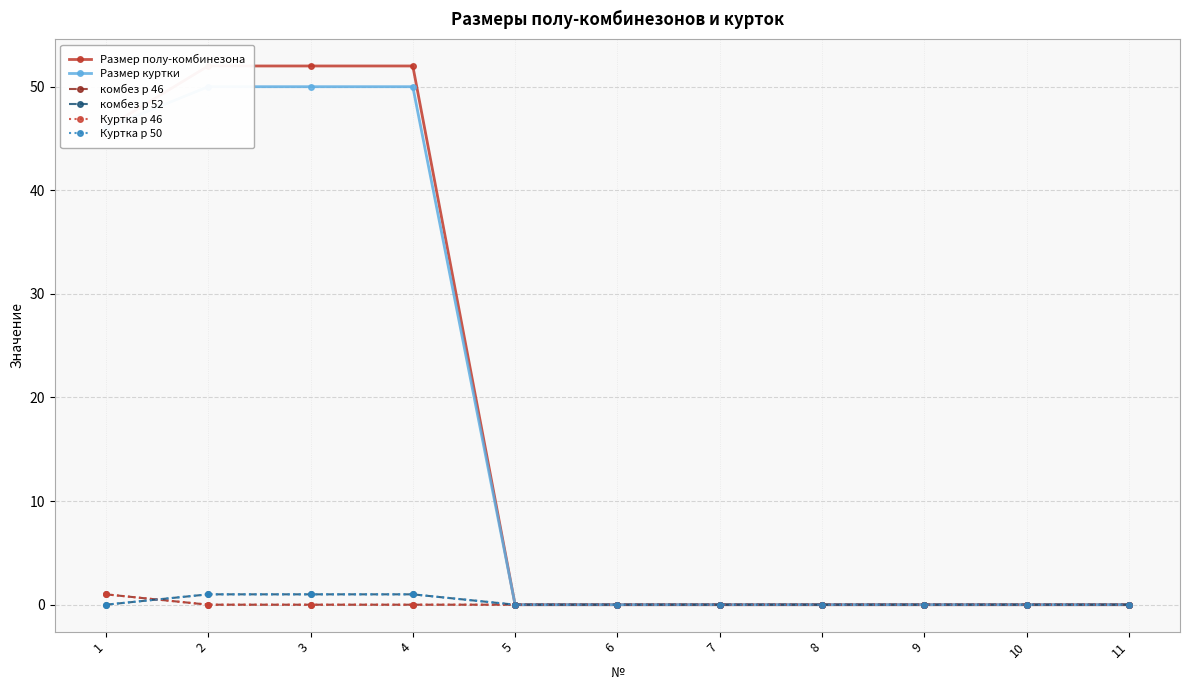

Does the chart have visible grid lines?

Yes